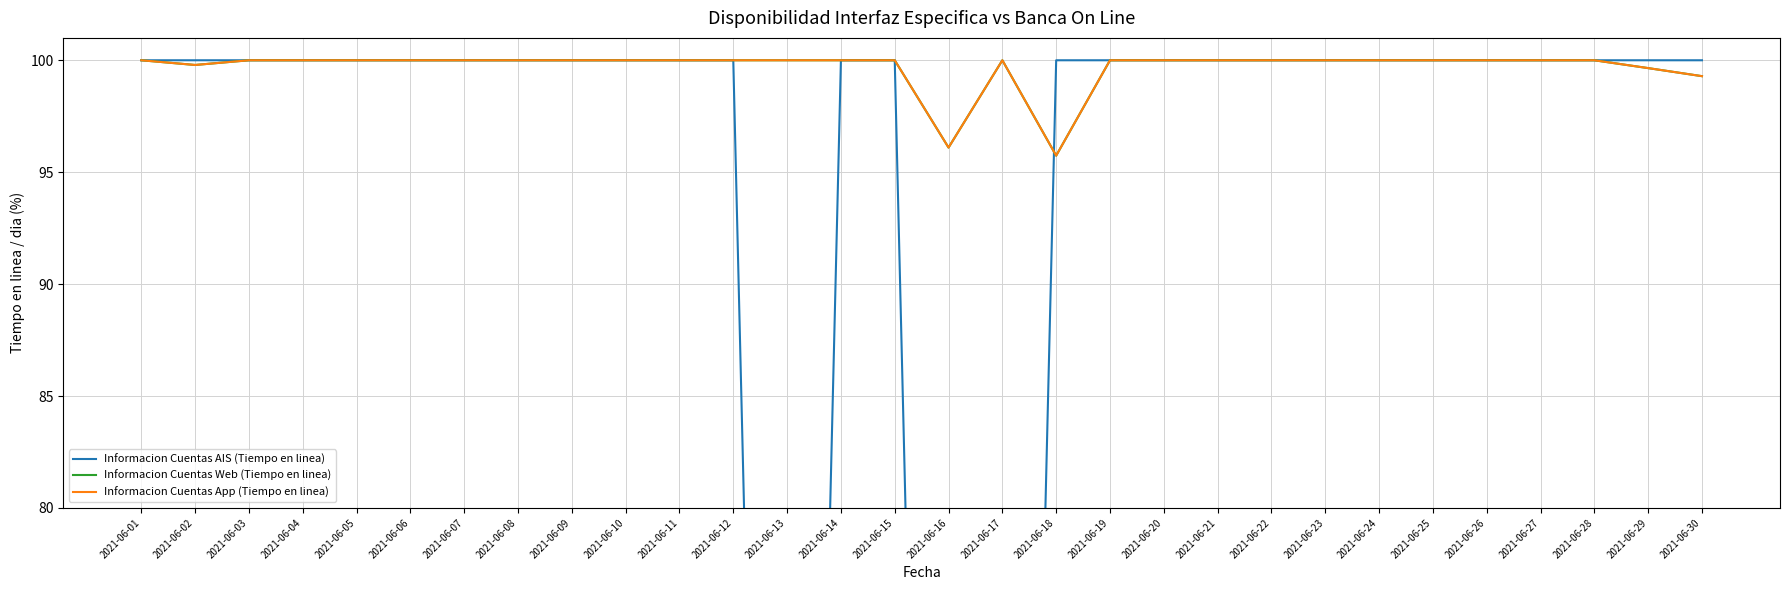

True or false: Informacion Cuentas Web (Tiempo en linea) and Informacion Cuentas App (Tiempo en linea) cross at least once.

False